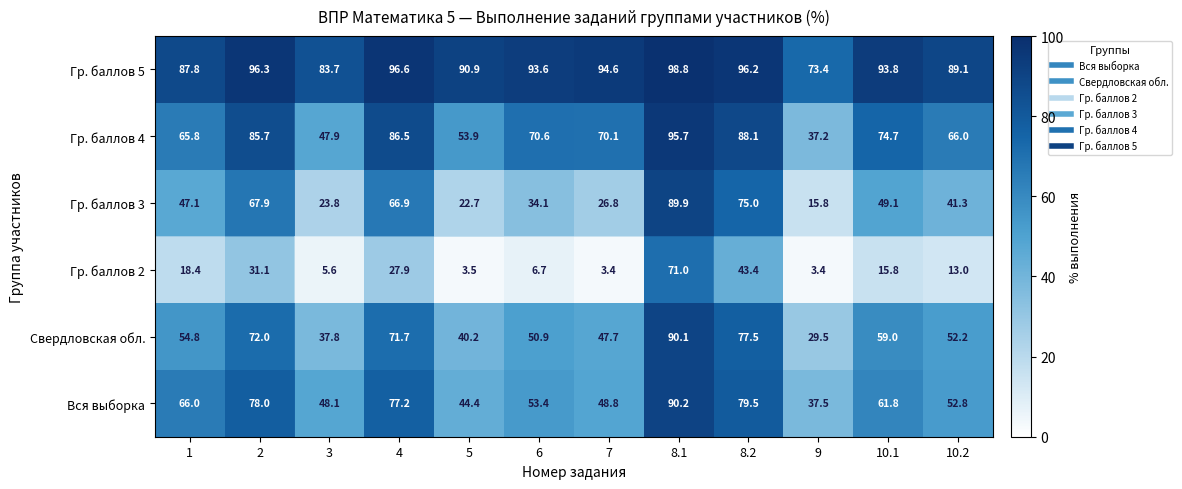

Reading left to right, extract all data points from this chart.

row_0: 66.0	78.0	48.1	77.2	44.4	53.4	48.8	90.2	79.5	37.5	61.8	52.8
row_1: 54.8	72.0	37.8	71.7	40.2	50.9	47.7	90.1	77.5	29.5	59.0	52.2
row_2: 18.4	31.1	5.6	27.9	3.5	6.7	3.4	71.0	43.4	3.4	15.8	13.0
row_3: 47.1	67.9	23.8	66.9	22.7	34.1	26.8	89.9	75.0	15.8	49.1	41.3
row_4: 65.8	85.7	47.9	86.5	53.9	70.6	70.1	95.7	88.1	37.2	74.7	66.0
row_5: 87.8	96.3	83.7	96.6	90.9	93.6	94.6	98.8	96.2	73.4	93.8	89.1